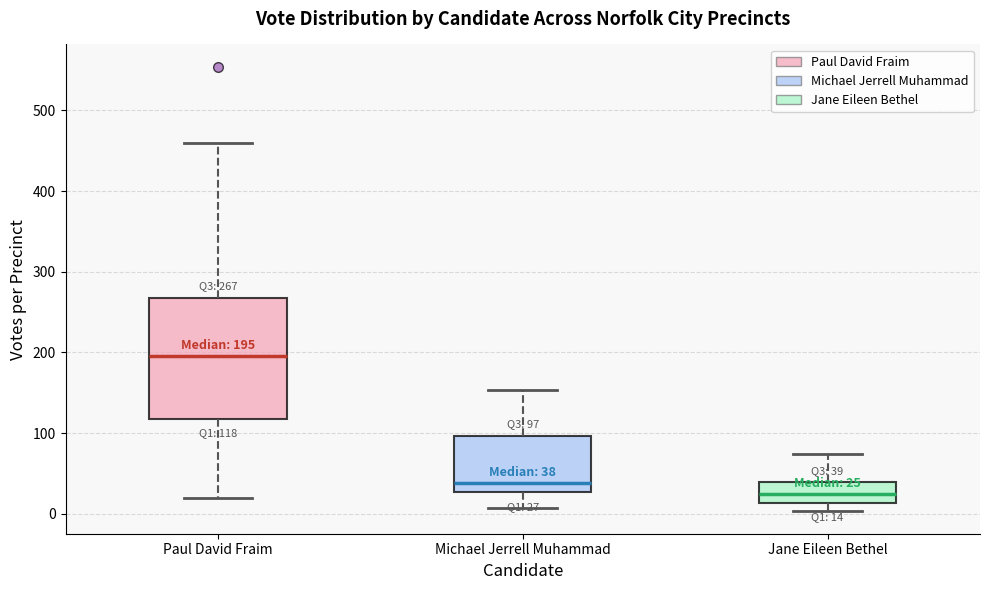

Which box is the tallest, from its lower edge to its upper edge?

Paul David Fraim